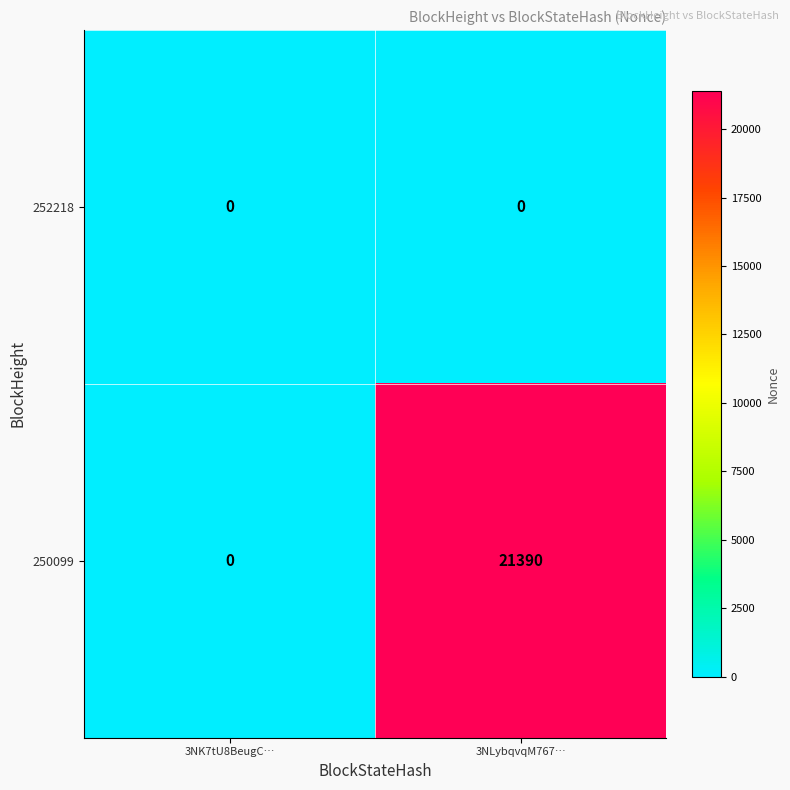

The 250099 series shows 14276 at 3NLybqvqM767…. True or false?

False